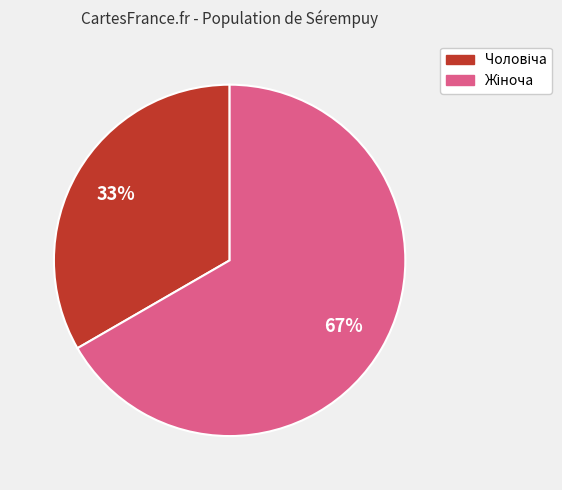

Is there a majority slice in this chart?

Yes